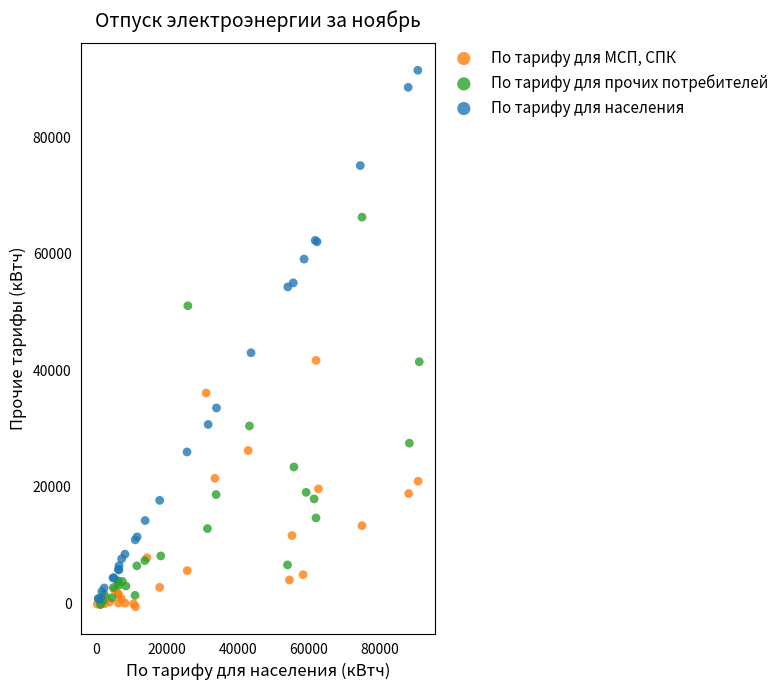

Which series contains the highest Y value?

По тарифу для населения